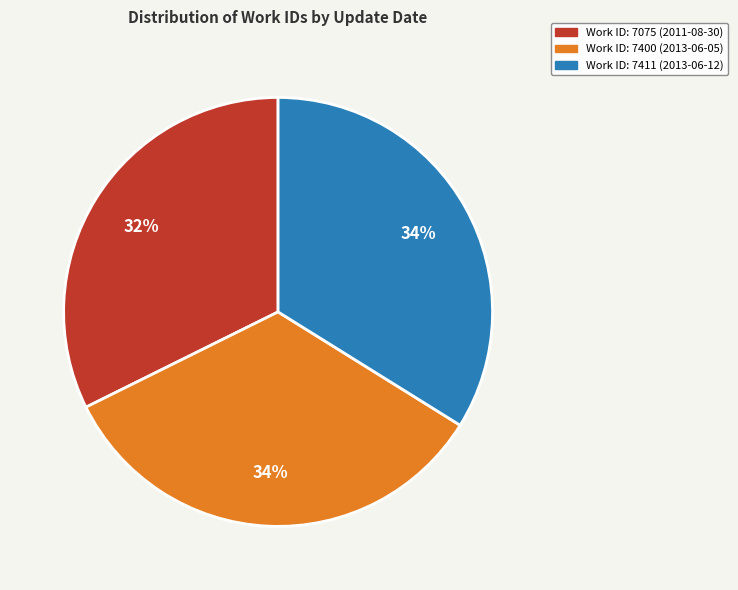

To the nearest percent, what portion does Work ID: 7075 (2011-08-30) represent?

32%